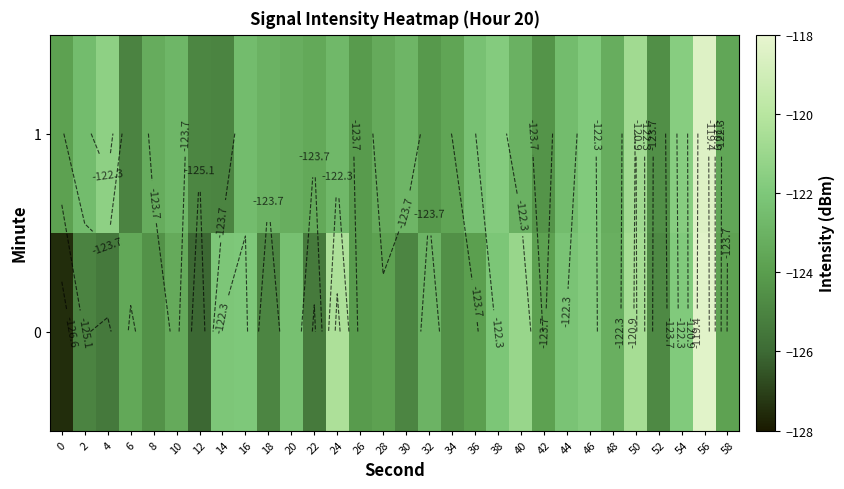

At which label is 0 closest to -122?

16